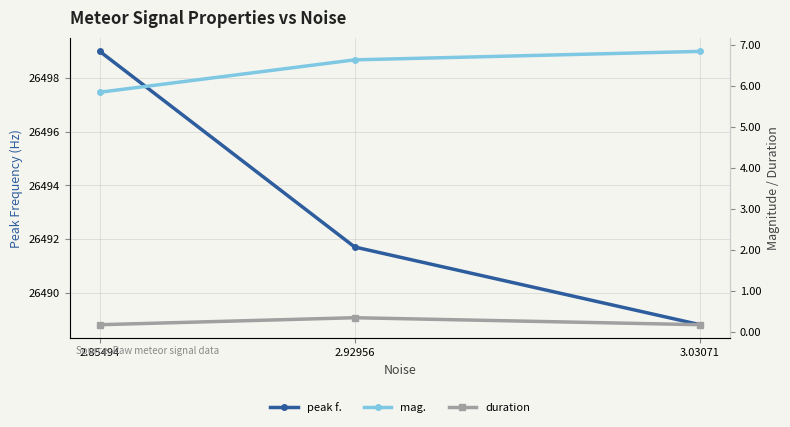

Rank the categories by mag. value from highest to lowest.

3.03071, 2.92956, 2.85494